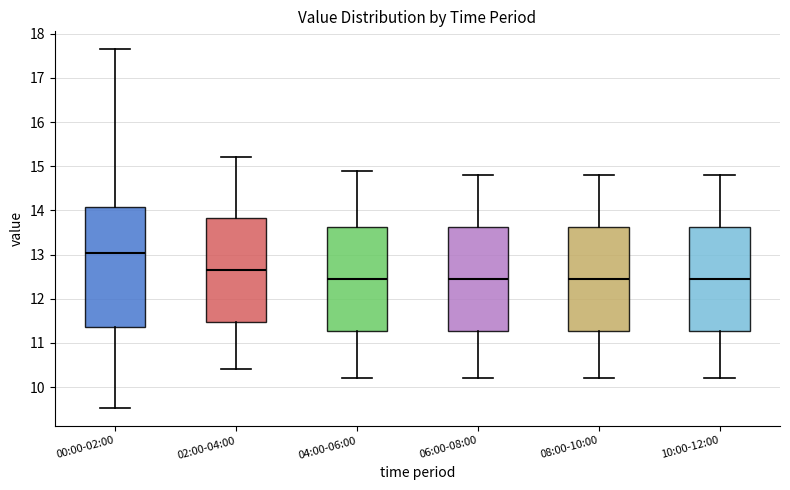

Which box is the tallest, from its lower edge to its upper edge?

00:00-02:00